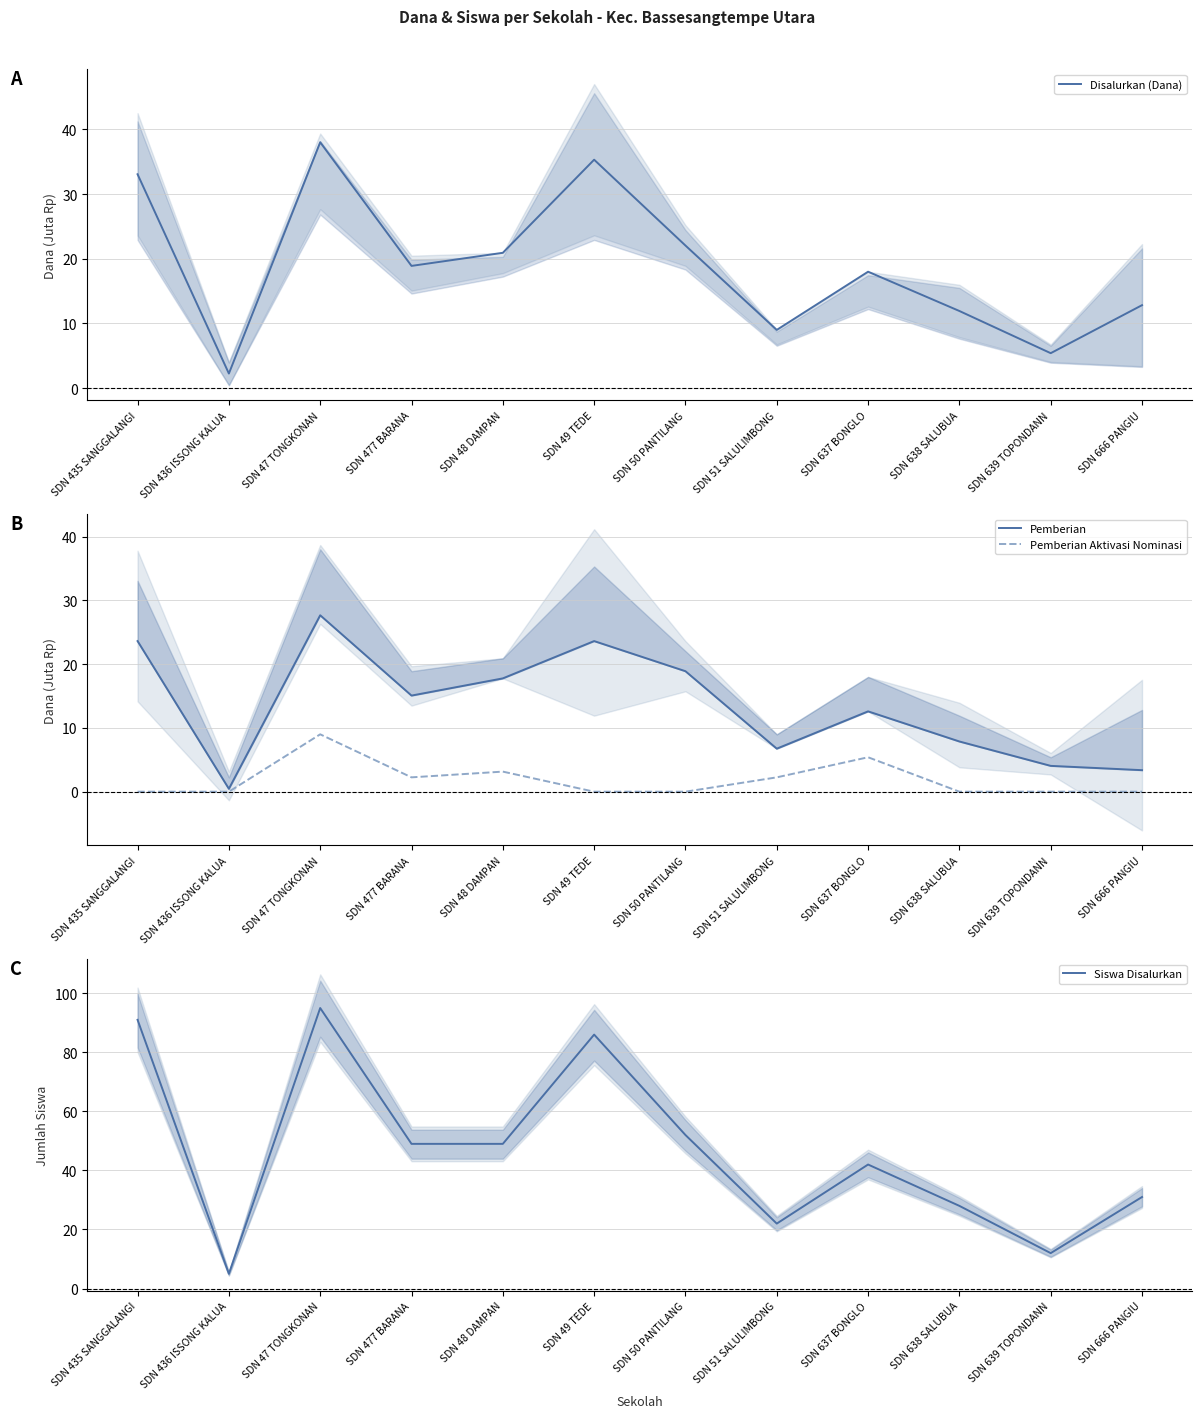

Which series has the largest range (max minus min)?

Siswa Disalurkan